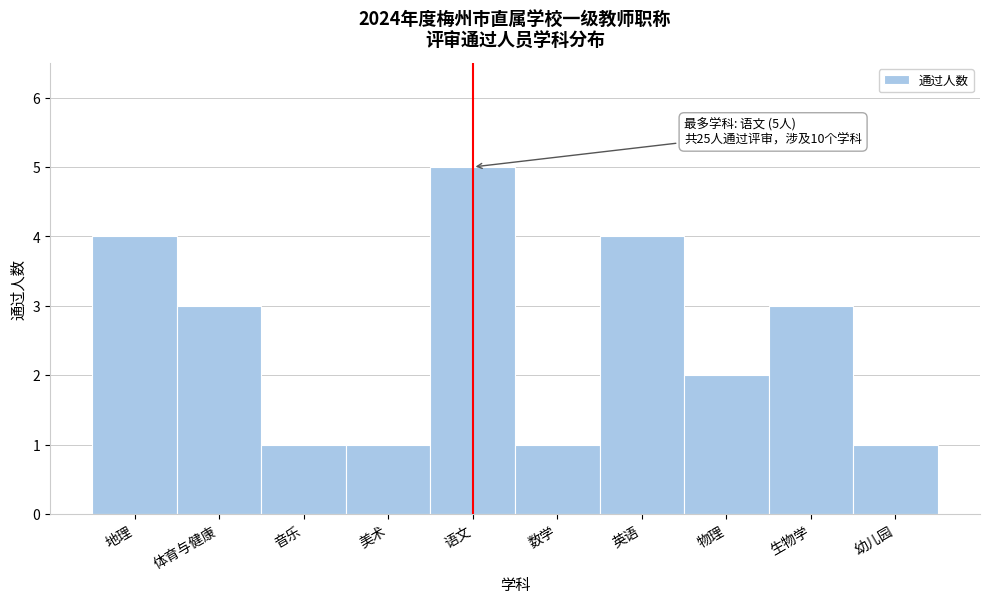

Reading left to right, list all the values displayed in this chart.

4	3	1	1	5	1	4	2	3	1